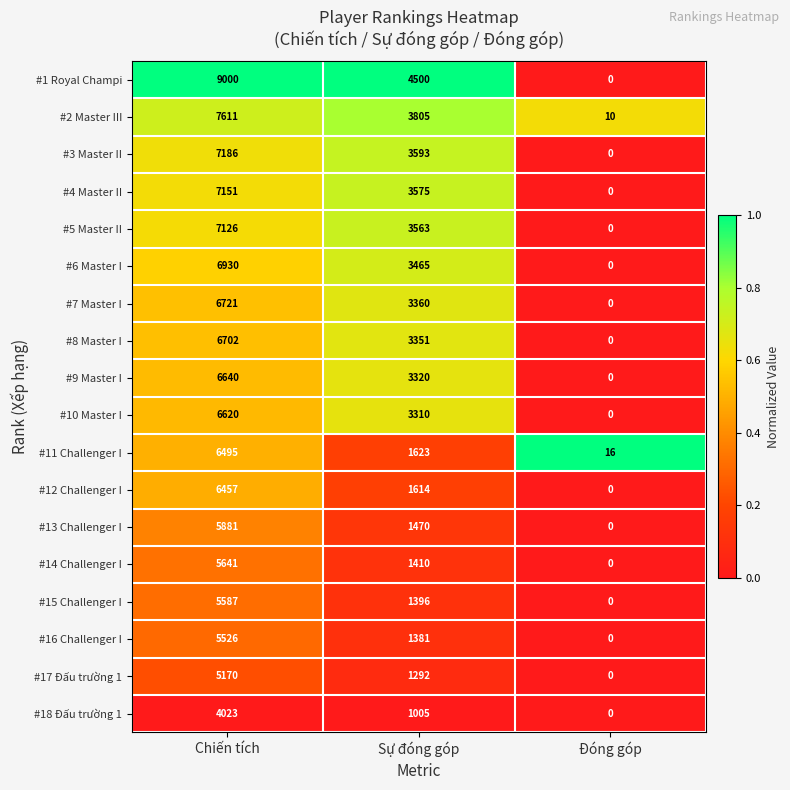

What is the sum of all #8 Master I values?

10053